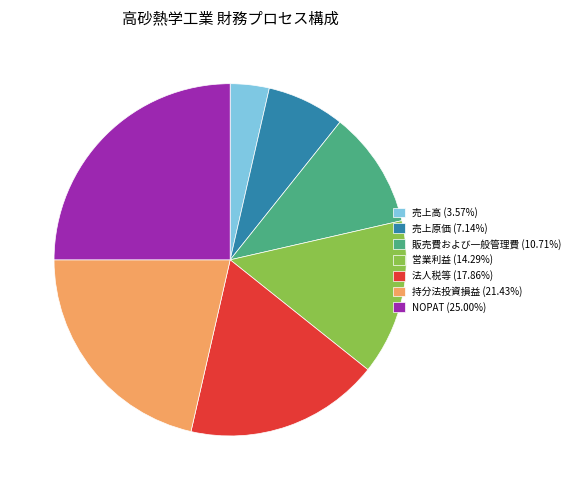

How many slices are in this pie chart?

7